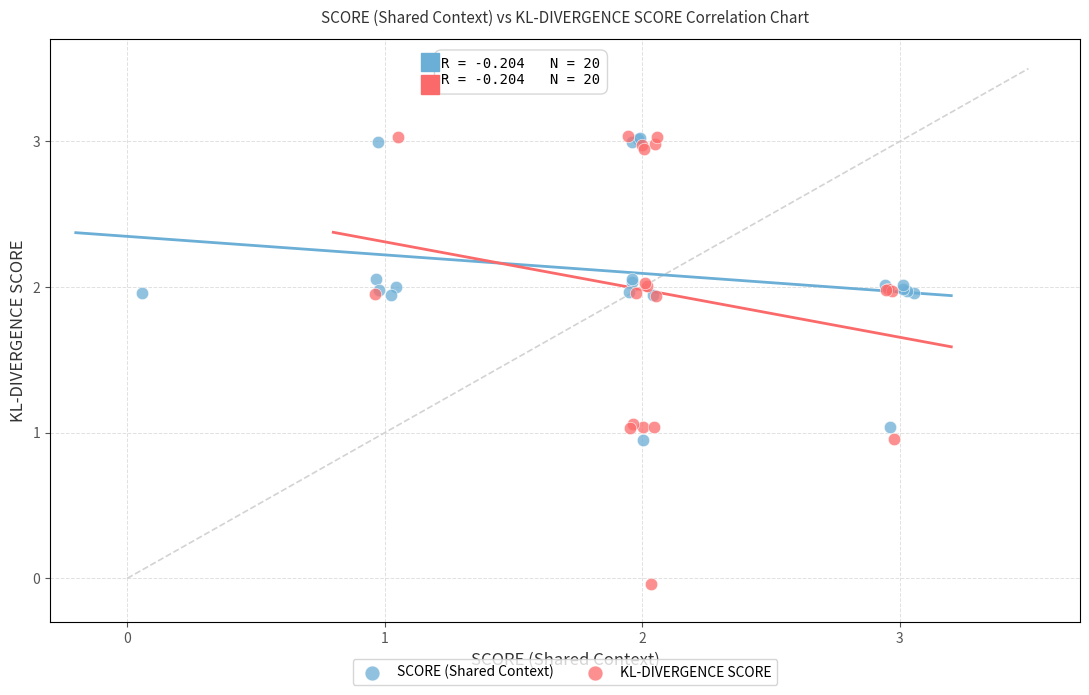

Which series has the largest Y range (max minus min)?

KL-DIVERGENCE SCORE